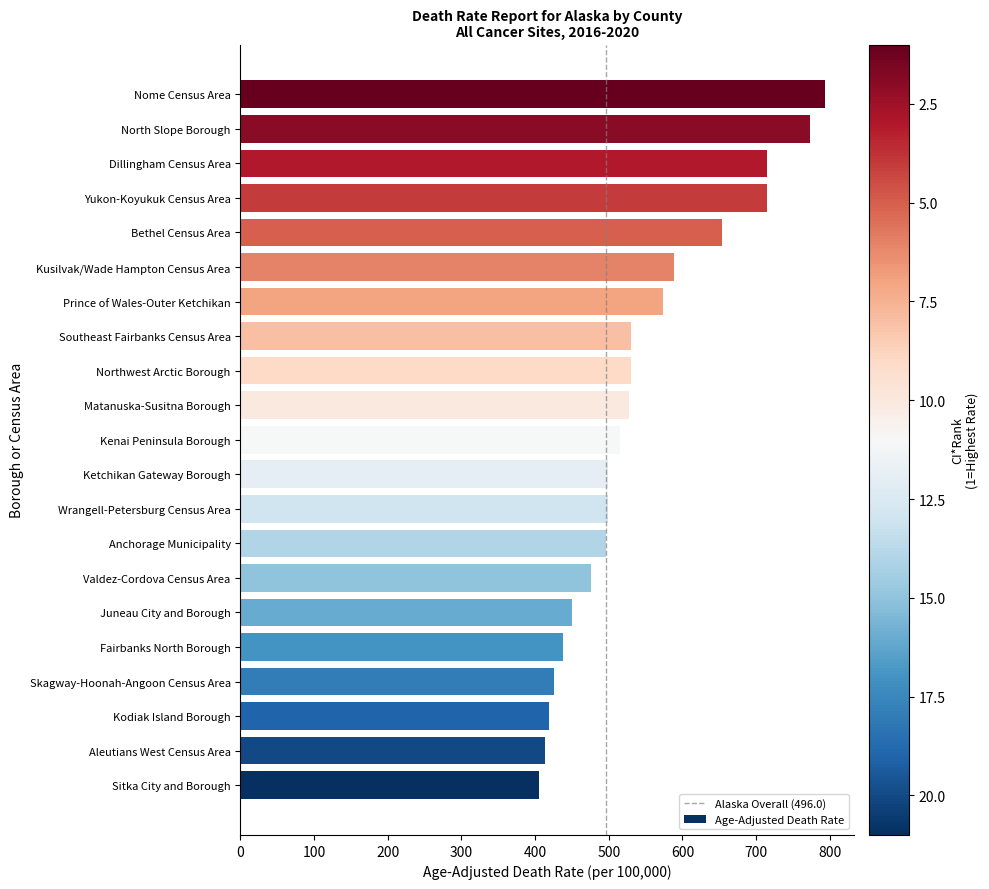

What is the sum of the values at Northwest Arctic Borough and Juneau City and Borough?

980.2